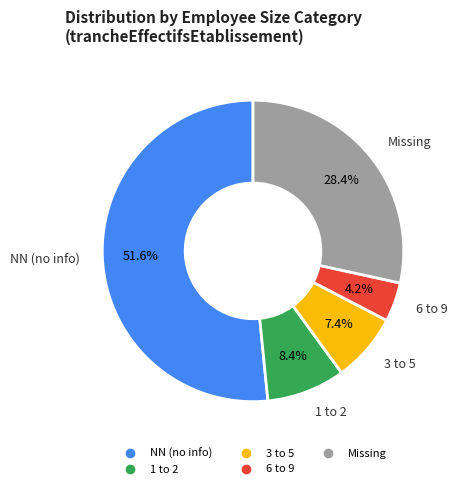

Is there any slice that represents more than half of the pie?

Yes